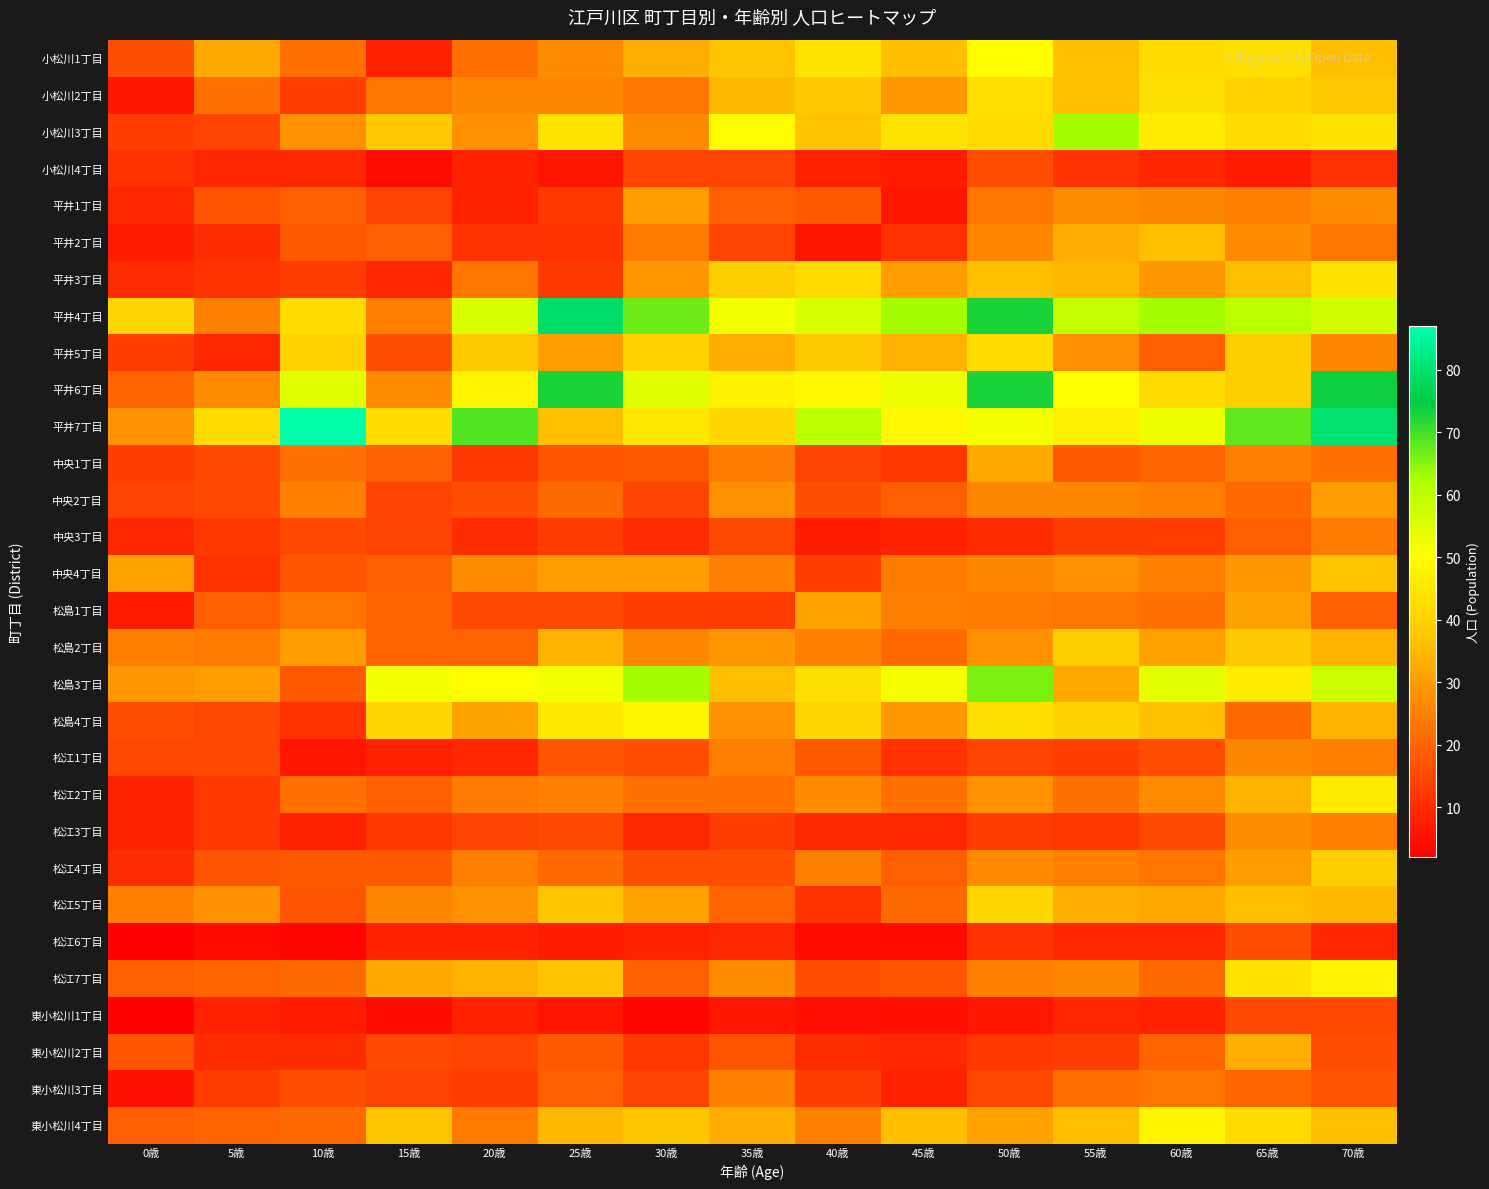

List the series in order of their peak value, highest first.

平井7丁目, 平井4丁目, 平井6丁目, 松島3丁目, 小松川3丁目, 小松川1丁目, 松島4丁目, 松江7丁目, 東小松川4丁目, 松江2丁目, 平井3丁目, 小松川2丁目, 平井5丁目, 松江5丁目, 松島2丁目, 松江4丁目, 中央4丁目, 平井2丁目, 東小松川2丁目, 中央1丁目, 松島1丁目, 平井1丁目, 中央2丁目, 松江3丁目, 松江1丁目, 東小松川3丁目, 中央3丁目, 小松川4丁目, 松江6丁目, 東小松川1丁目